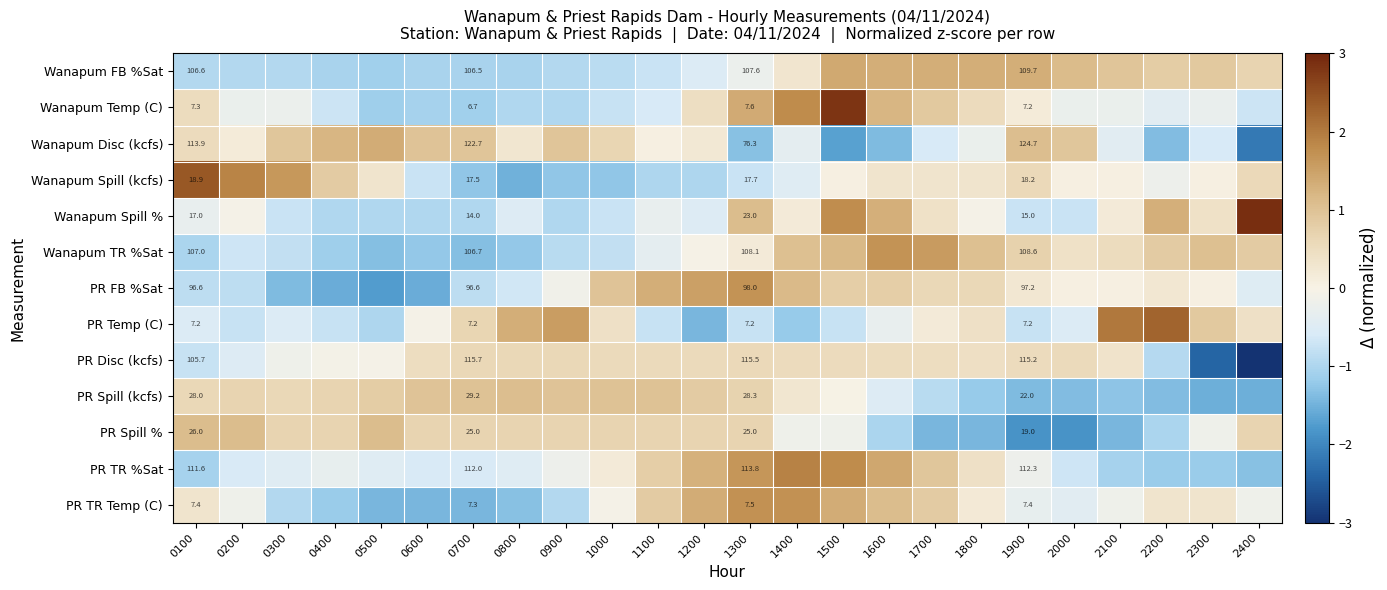

Which label corresponds to the largest value in the chart?

2400